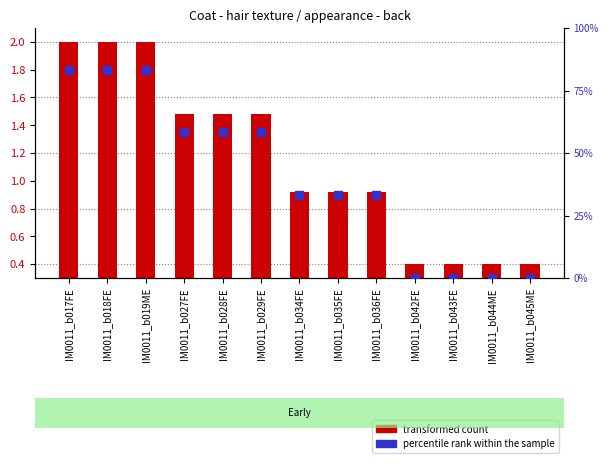

What is the total value across all series at IM0011_b029FE?

59.8